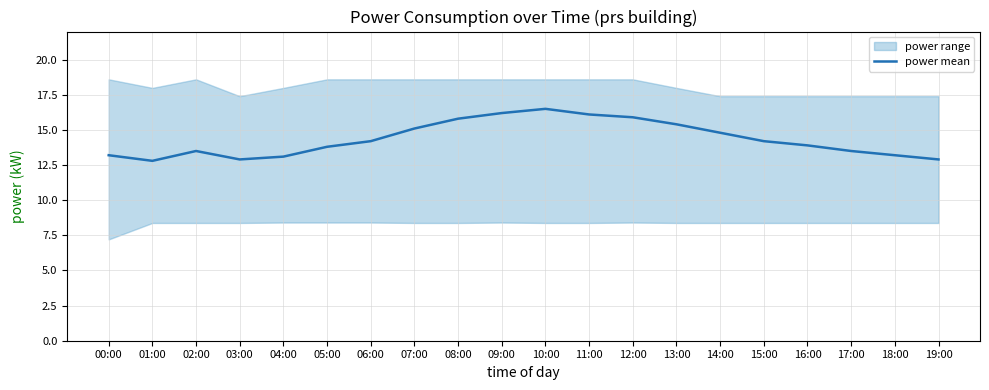

What is the label of the 9th point from the right?

11:00